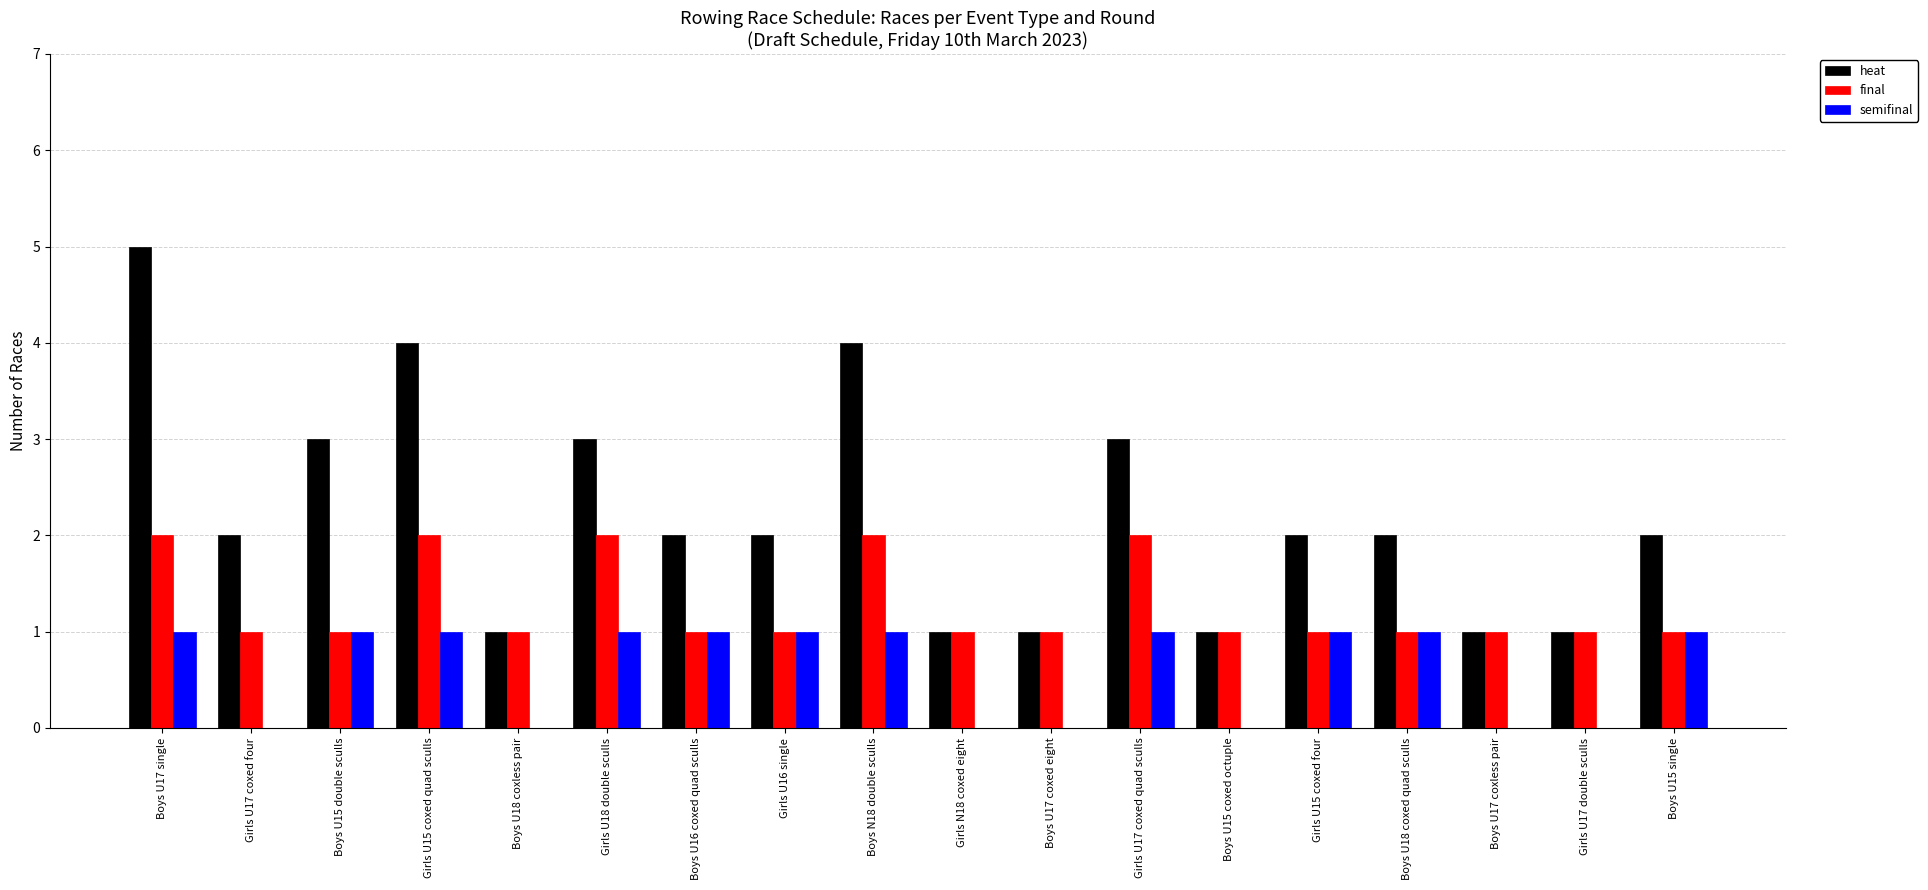

What are all the series names shown in the legend?

heat, final, semifinal